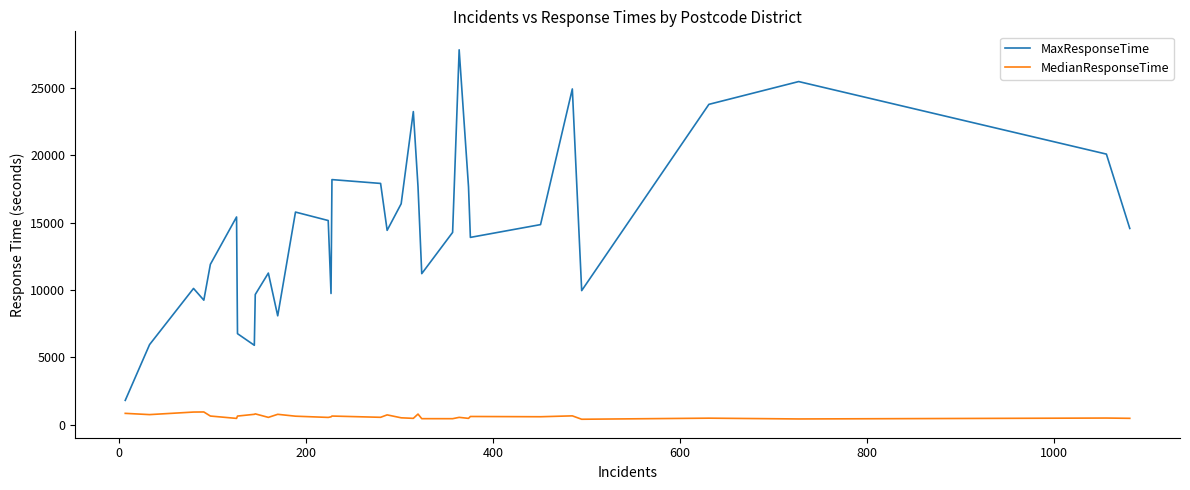

List the series in order of their peak value, highest first.

MaxResponseTime, MedianResponseTime